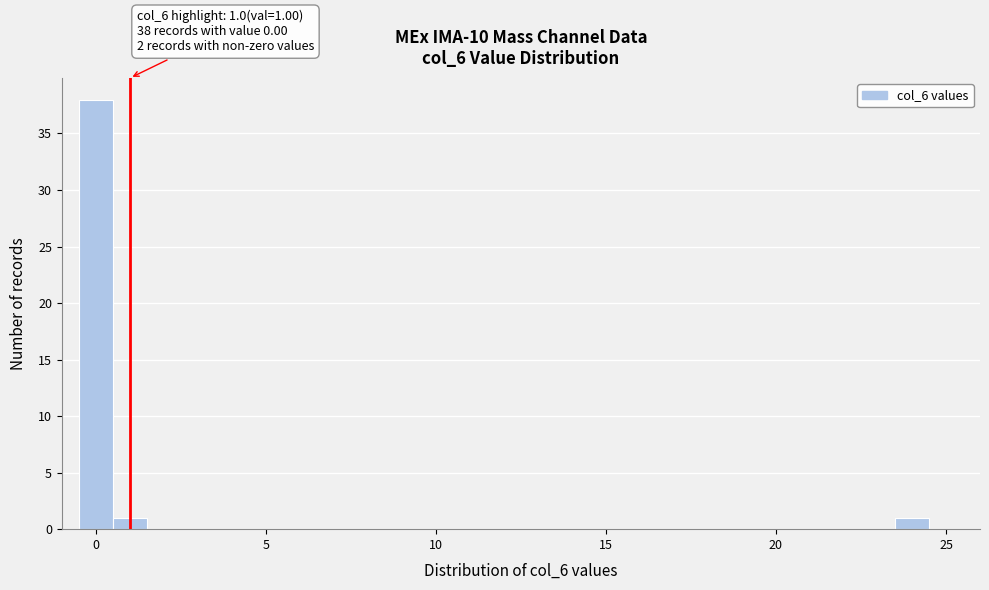

Read against the x-axis, roughly where is the centre of the tallest bar?

0.0